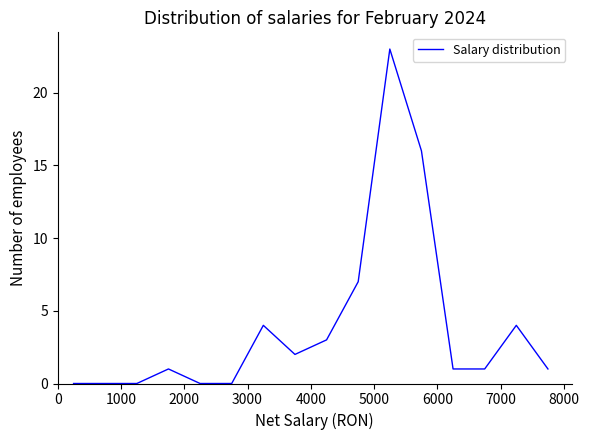

What is the average value?

4